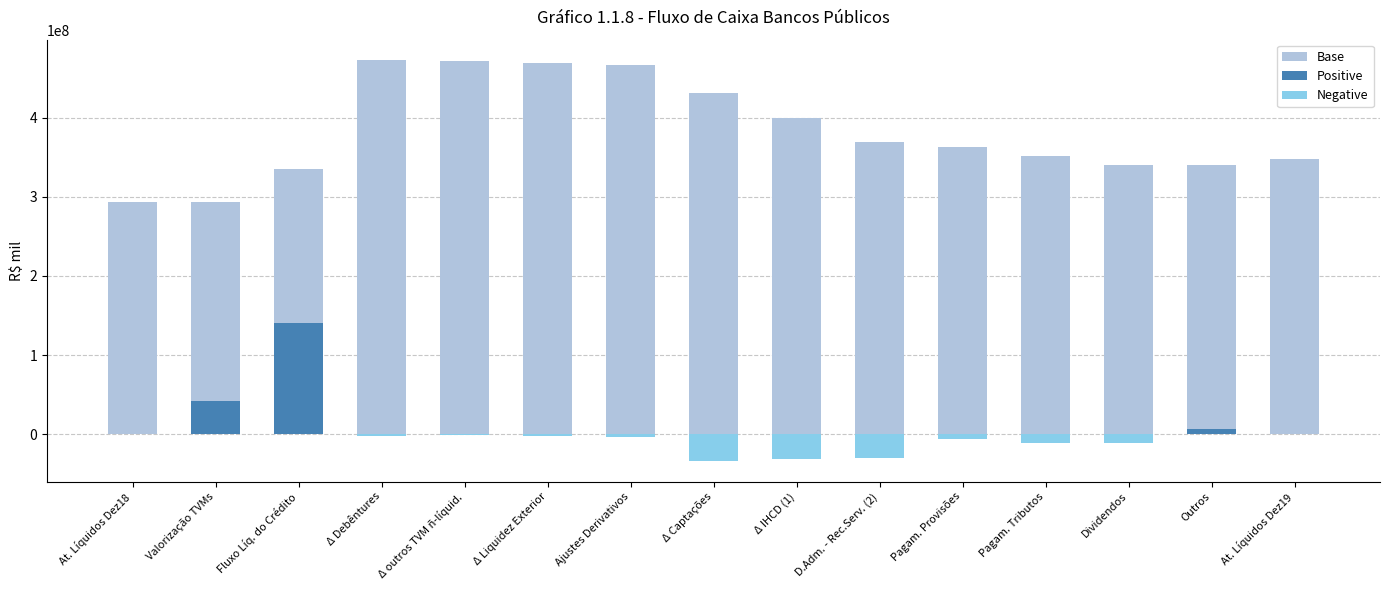

How many categories are shown in the chart?

15